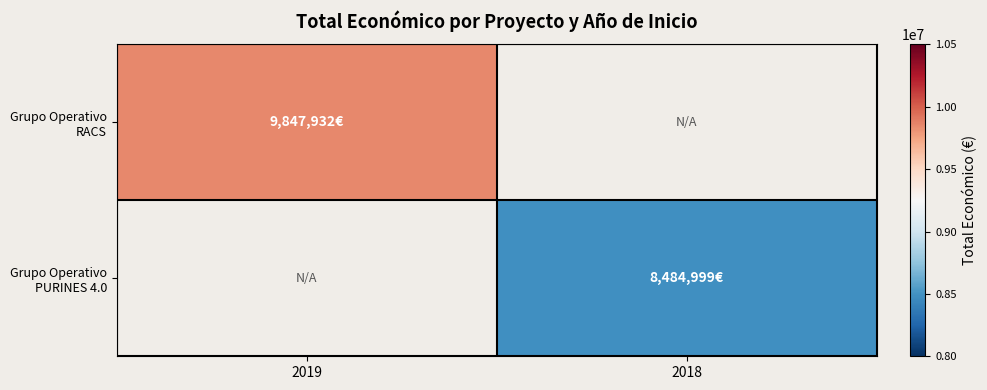

At which category does the chart reach its minimum across all series?

2018